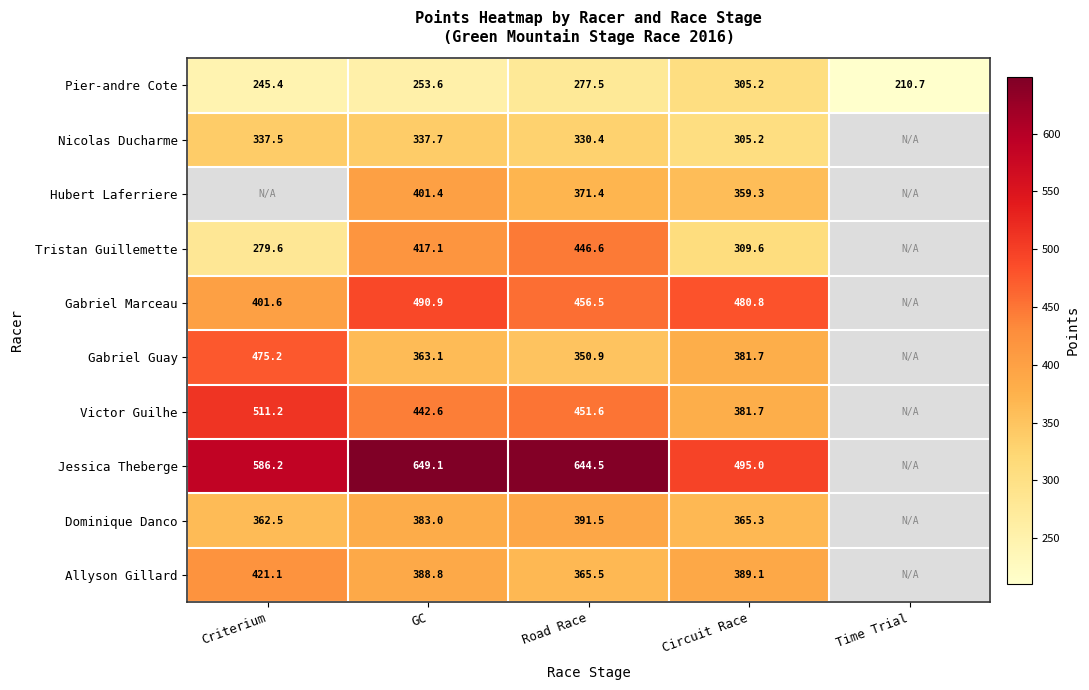

The Tristan Guillemette series shows 309.6 at Circuit Race. True or false?

True